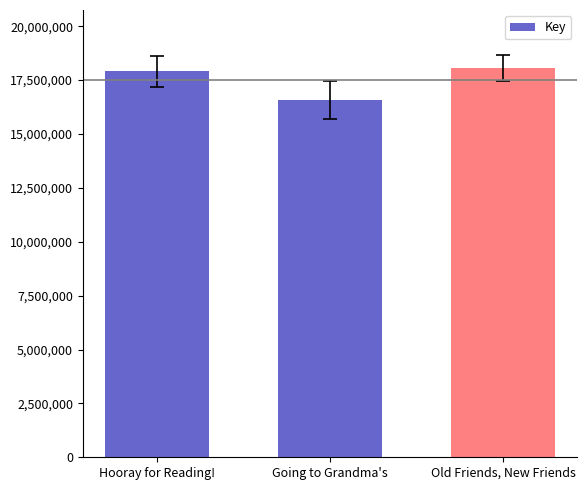

Is it true that the value at Hooray for Reading! is 17900411?

True